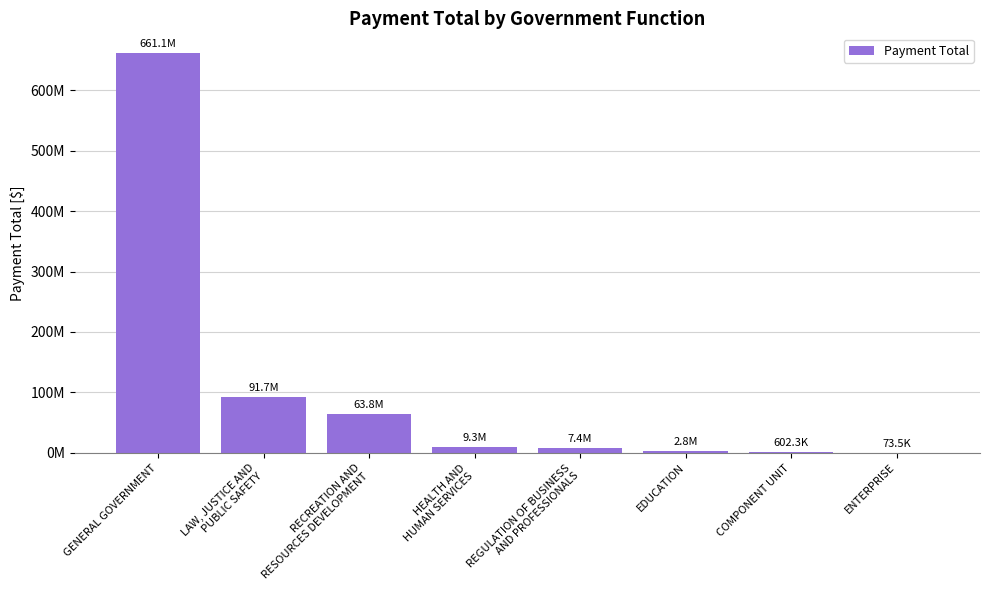

What is the change in value from EDUCATION to COMPONENT UNIT?

-2234410.5